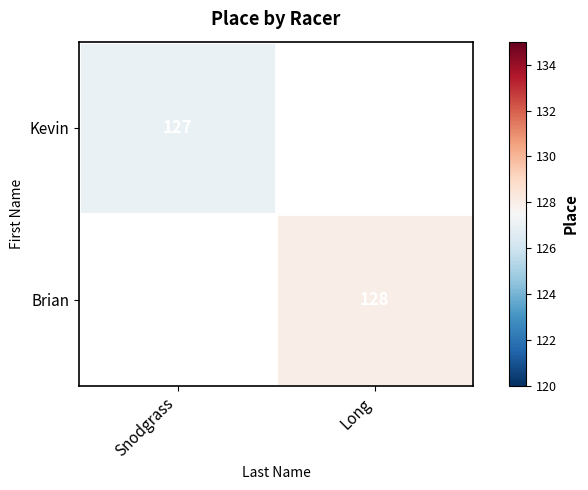

The Kevin series shows 127 at Snodgrass. True or false?

True